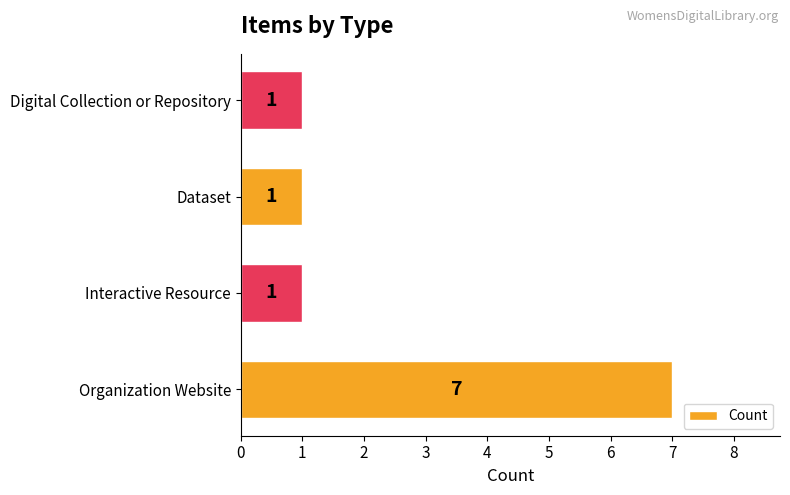

The chart shows a value of 2 at Interactive Resource. True or false?

False